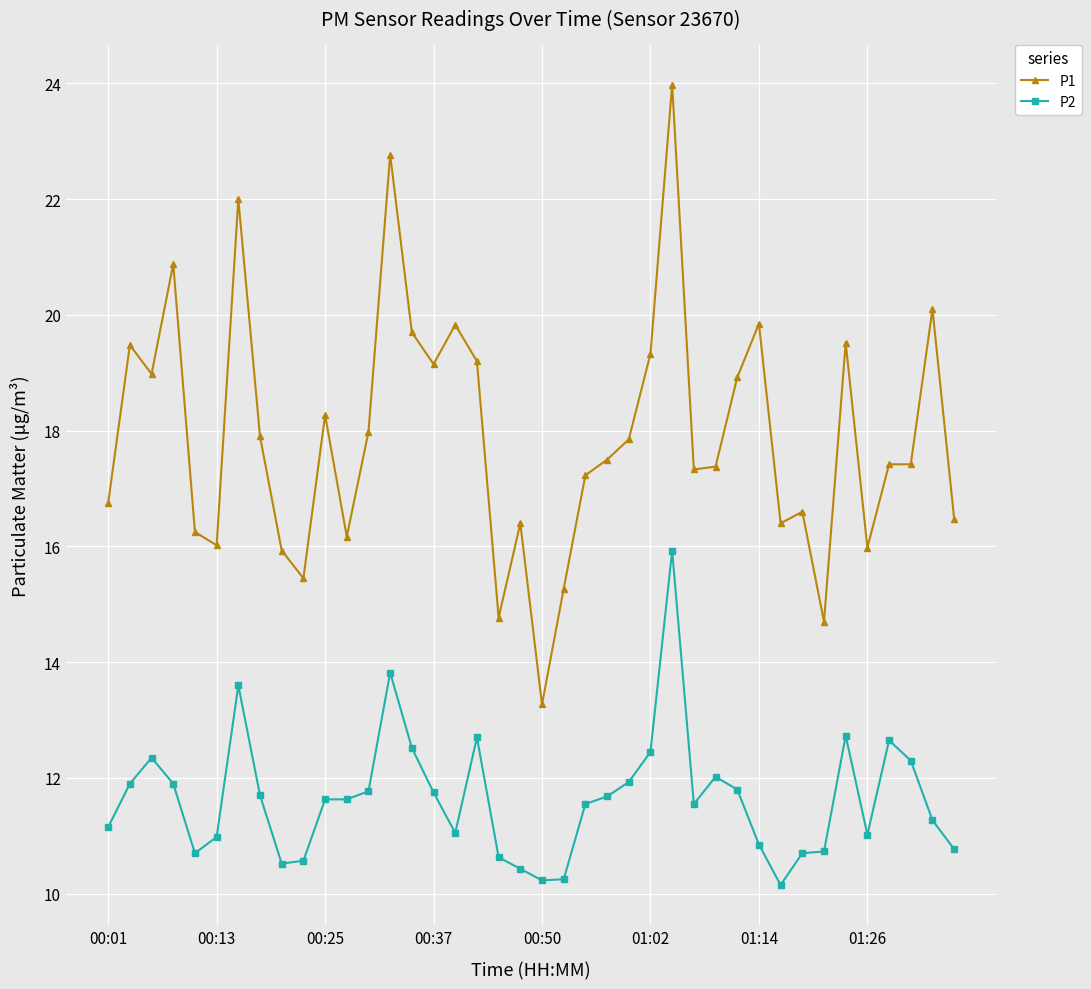

What is the lowest value of the P1 series?

13.3